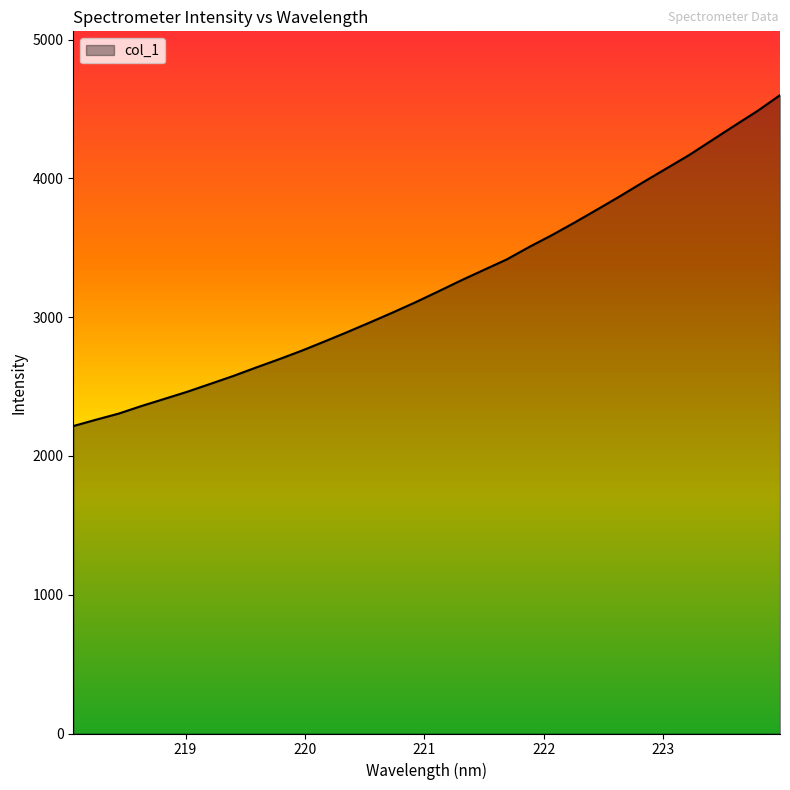

What is the smallest value displayed?

2215.6